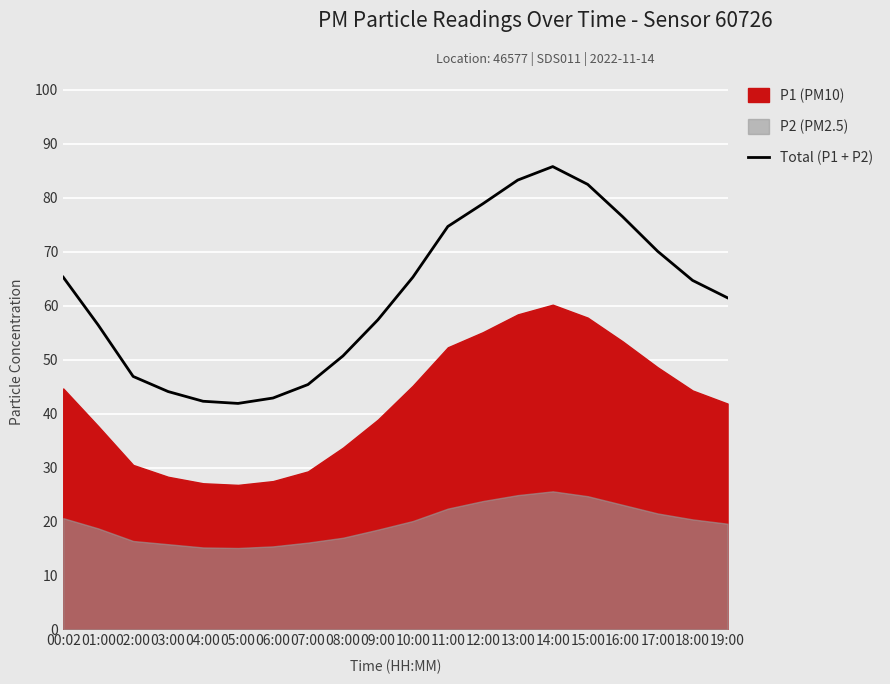

What is the difference between the values at 14:00 and 06:00?

42.9